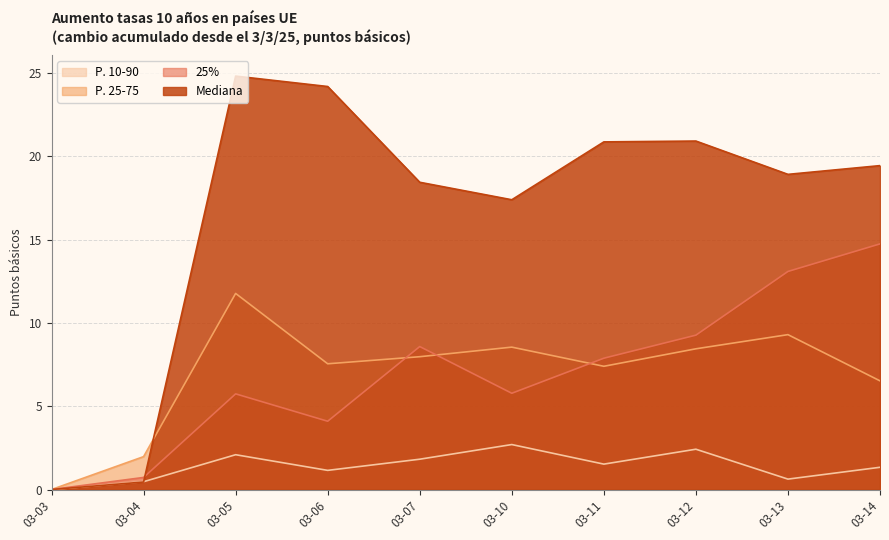

Which series has the widest spread of values?

Mediana